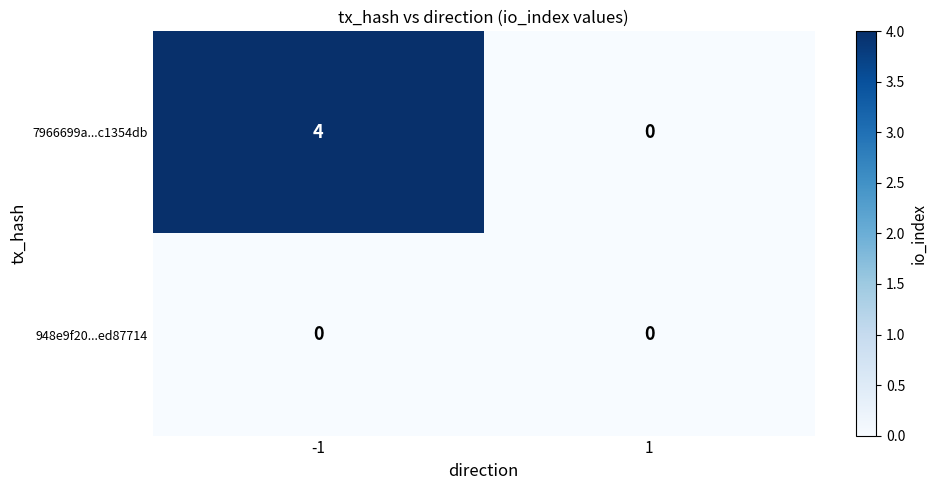

Reading right to left, extract all data points from this chart.

7966699a...c1354db: 0	4
948e9f20...ed87714: 0	0